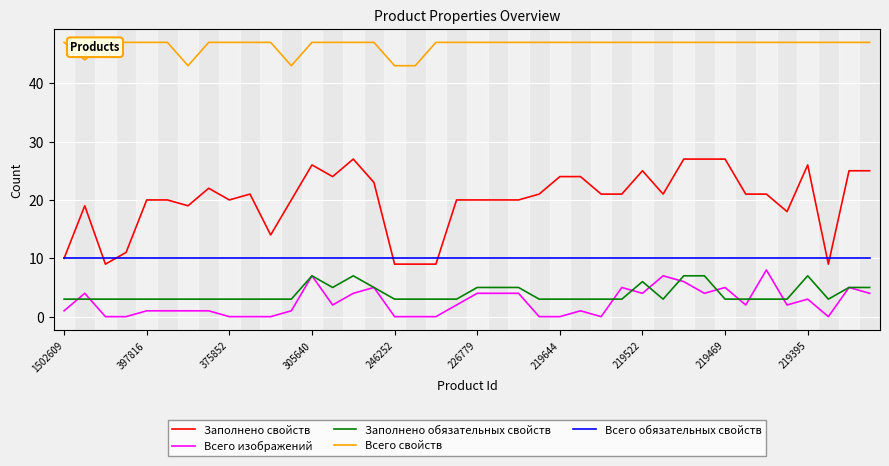

True or false: Заполнено свойств and Всего свойств cross at least once.

False